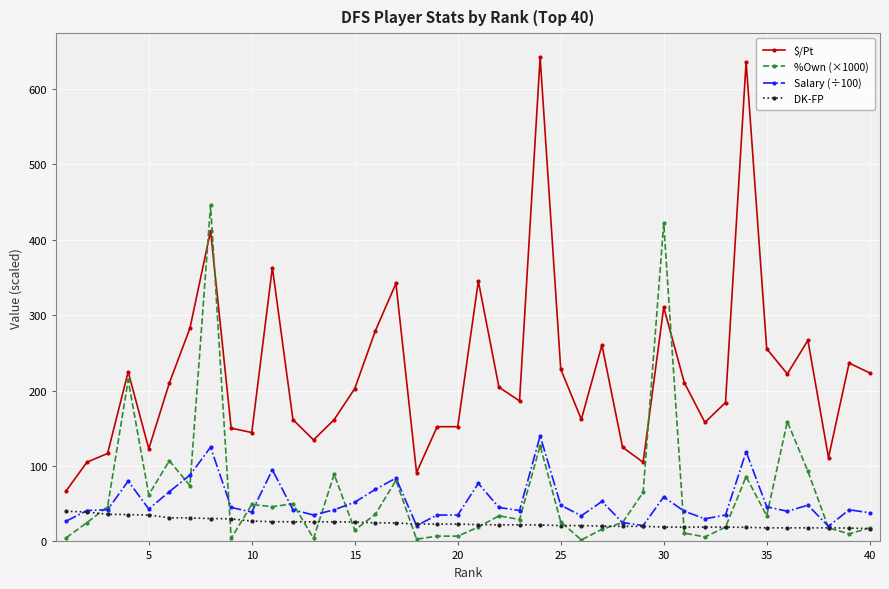

Which series has the widest spread of values?

$/Pt